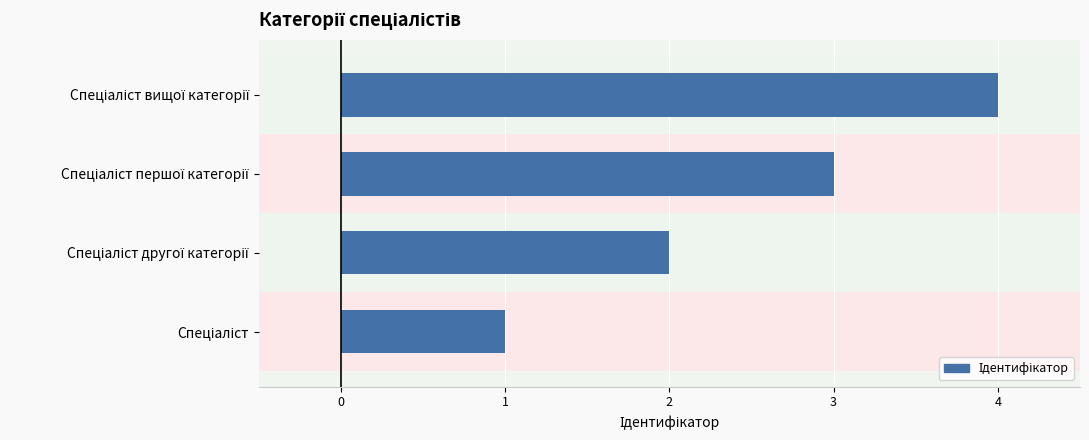

What is the difference between the values at Спеціаліст першої категорії and Спеціаліст другої категорії?

1